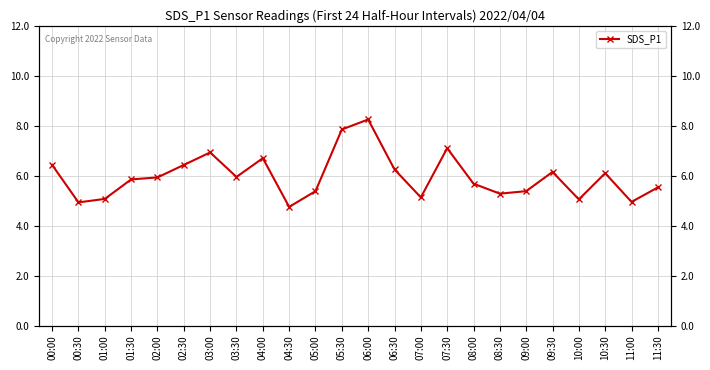

What is the ratio of the value at 09:00 to the value at 00:00?

0.8